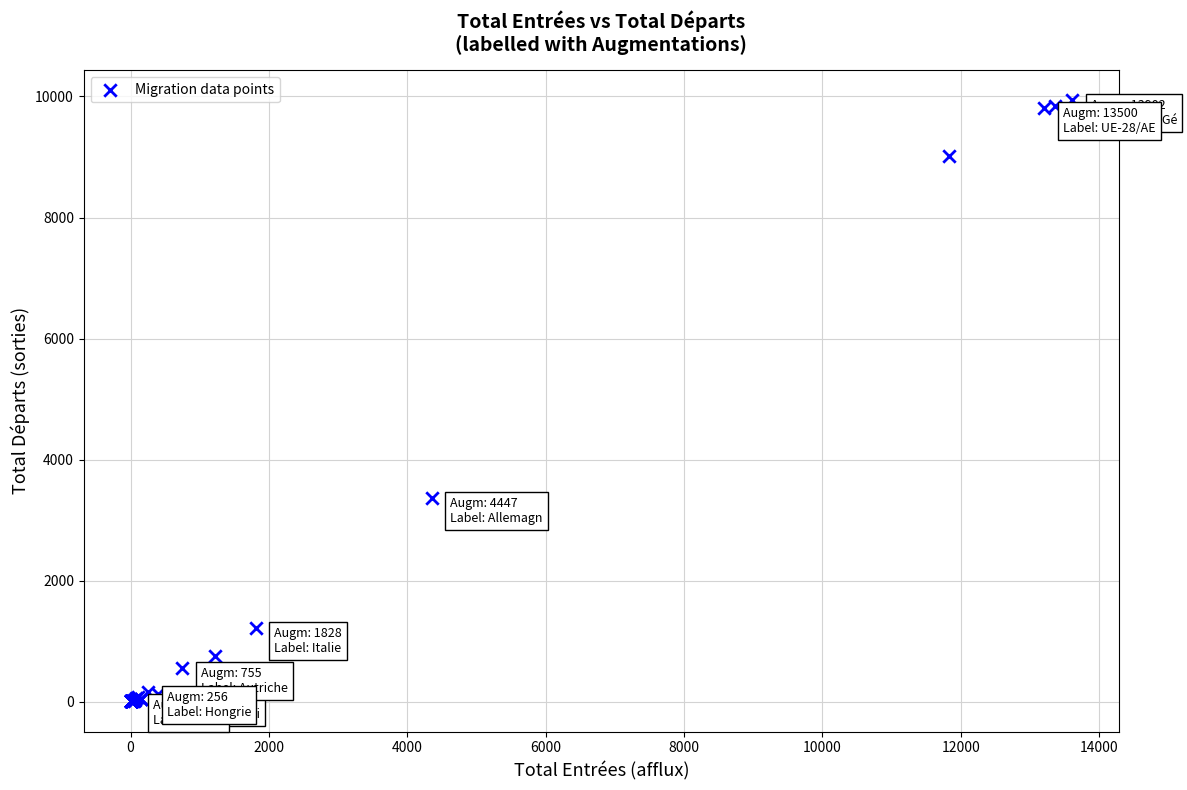

What Y value in the scatter plot is closest to 4968?

3370